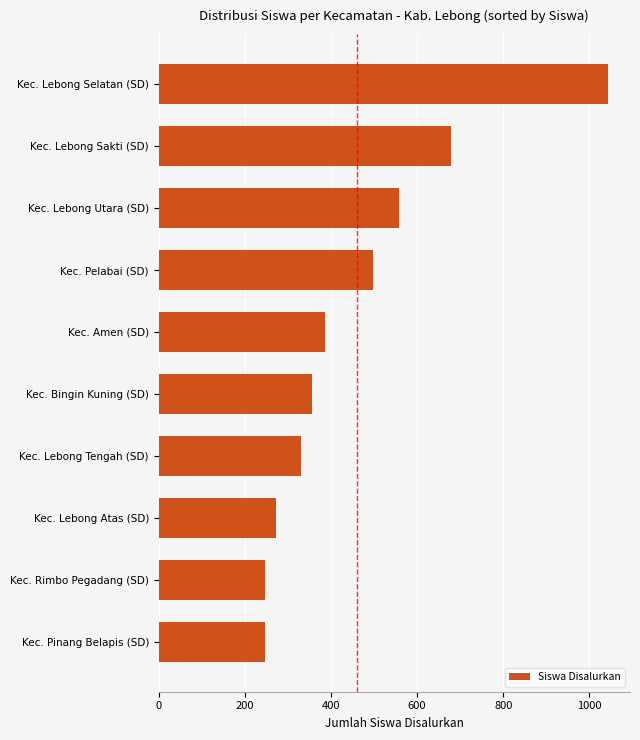

Reading top to bottom, extract all data points from this chart.

1042	678	558	497	386	357	331	272	246	246